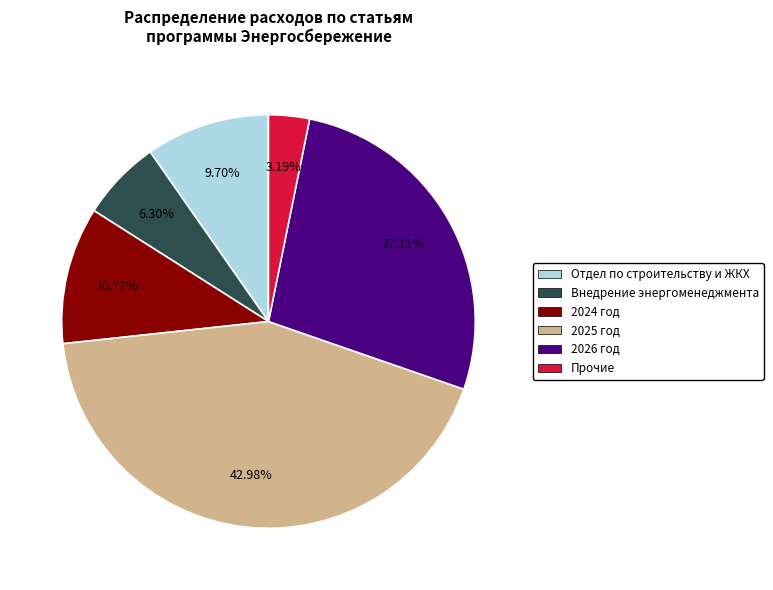

Is there any slice that represents more than half of the pie?

No